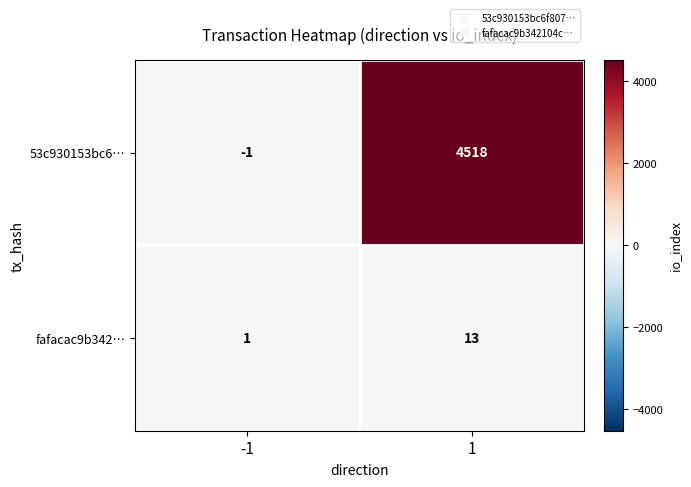

Rank the series at -1 from highest to lowest value.

fafacac9b342…, 53c930153bc6…